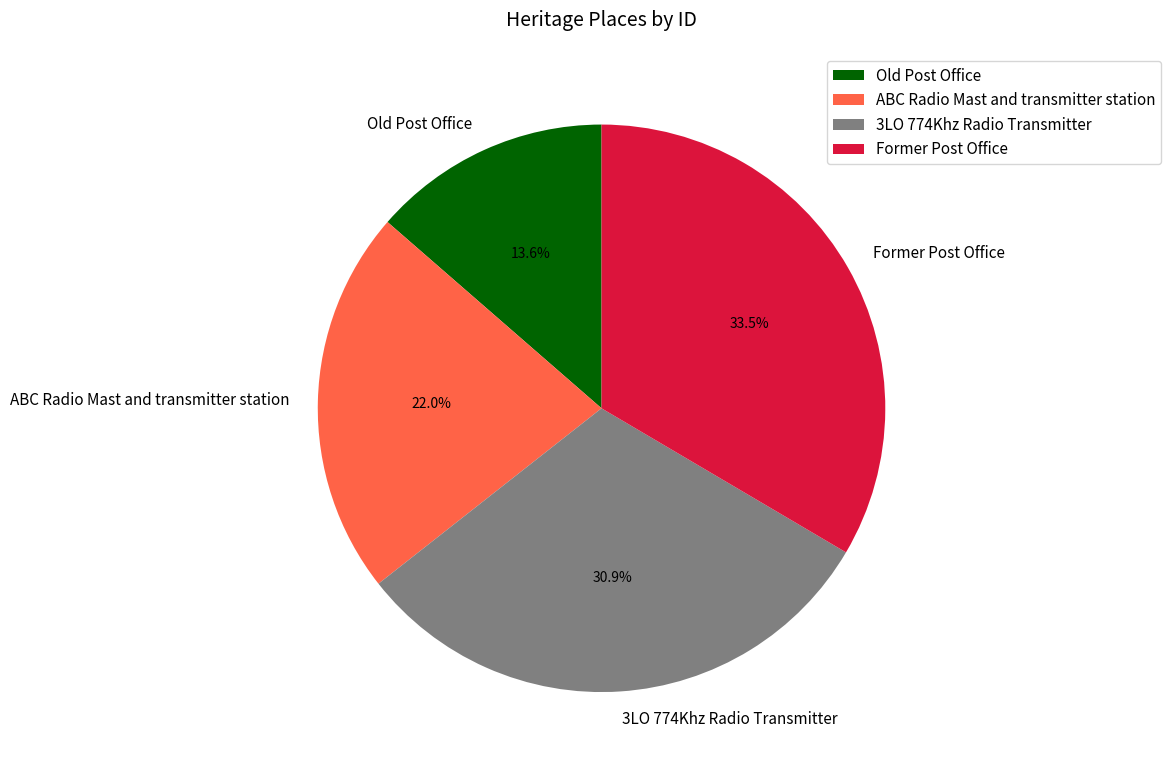

Does any single category account for the majority?

No